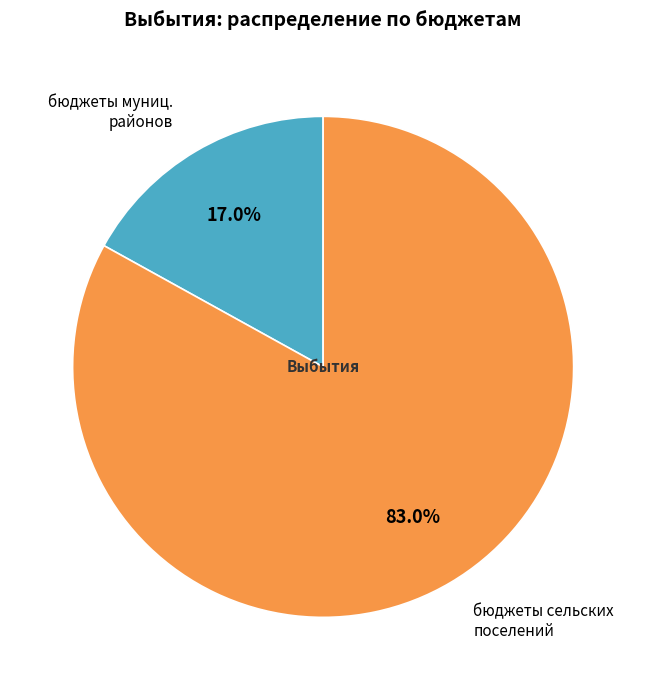

Between бюджеты сельских поселений and бюджеты муниц. районов, which is larger?

бюджеты сельских поселений